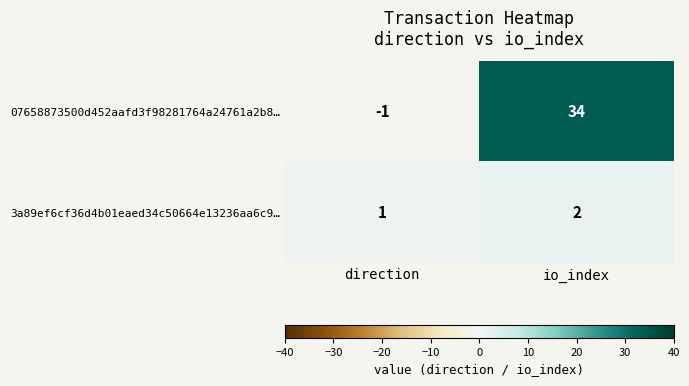

True or false: 3a89ef6cf36d4b01eaed34c50664e13236aa6c9… has a value of 2 at io_index.

True